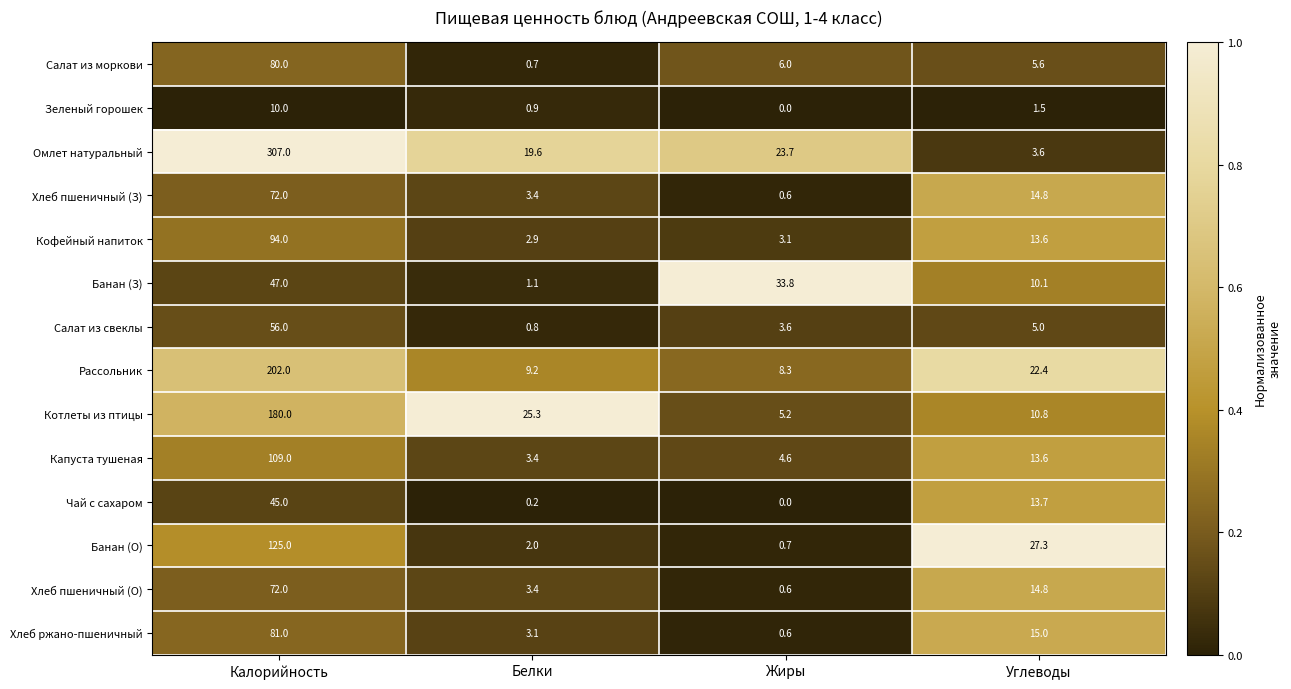

What is the difference between the highest and lowest values at Калорийность?

297.0